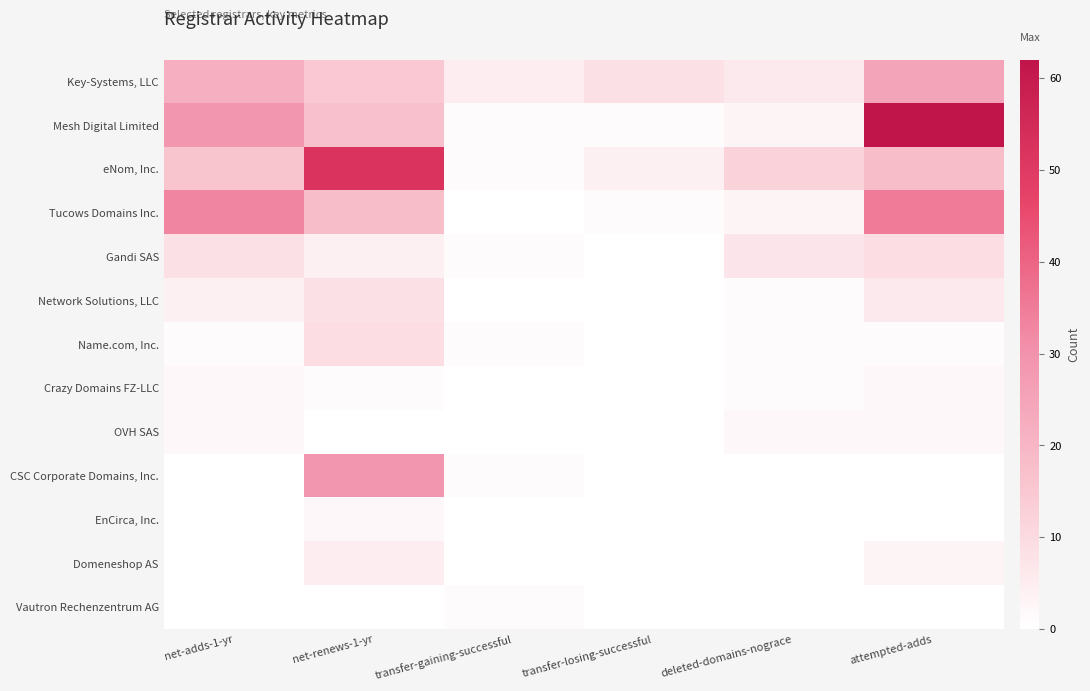

What is the total value across all series at net-renews-1-yr?

160